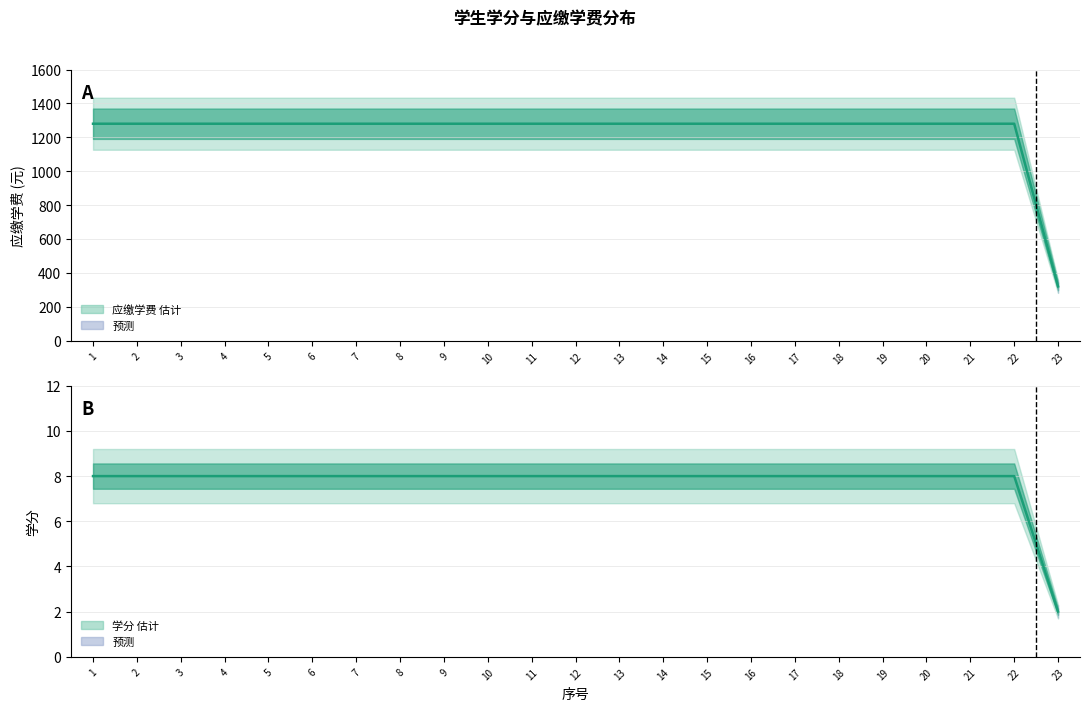

What value does the 应缴学费 series have at 1, to the nearest 50?

1300